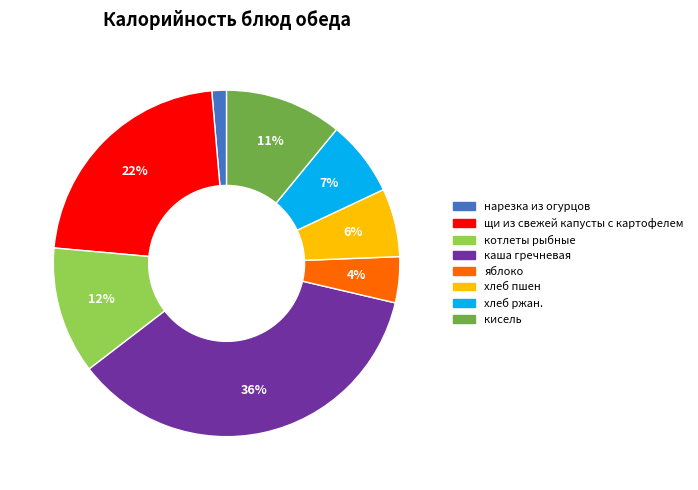

Between яблоко and каша гречневая, which is larger?

каша гречневая